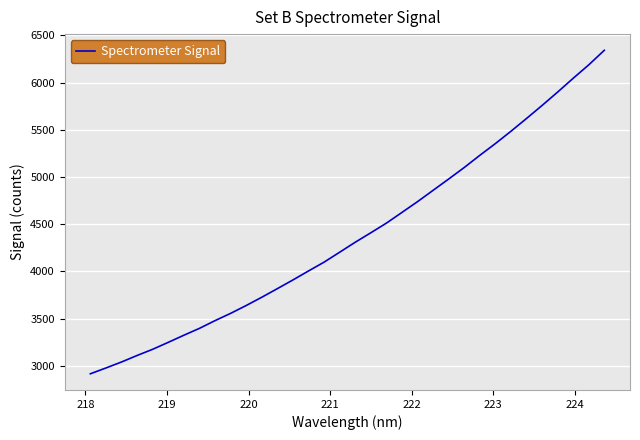

What is the maximum value shown in the chart?

6342.4